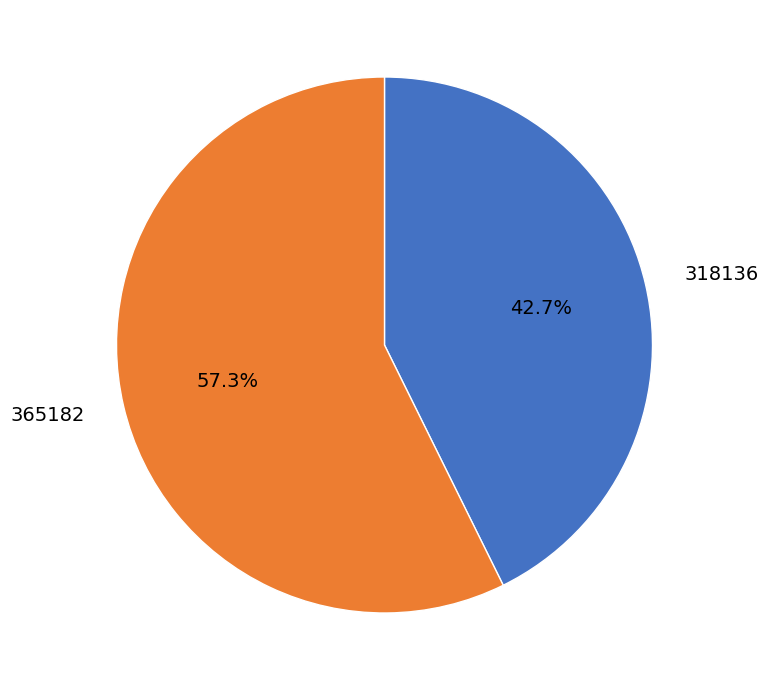

Does any single category account for the majority?

Yes